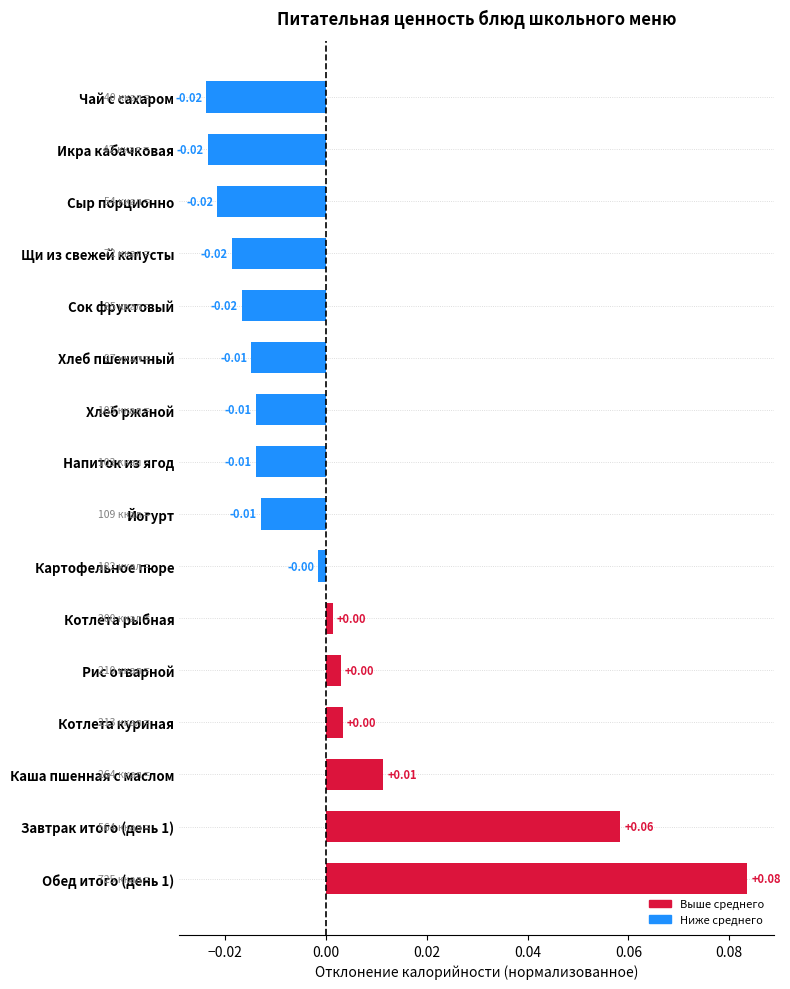

Between Котлета рыбная and Каша пшенная с маслом, which is larger?

Каша пшенная с маслом